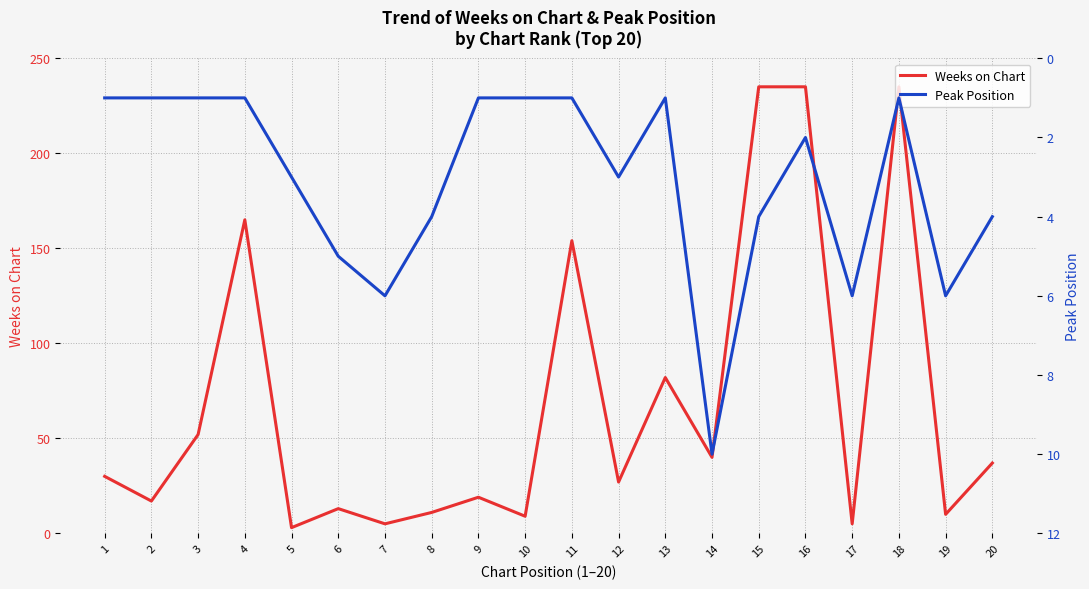

How many lines are shown in the chart?

2